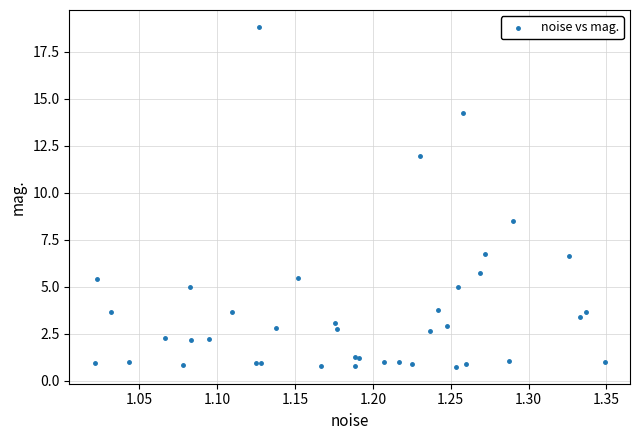

What Y value in the scatter plot is closest to 9?

8.5